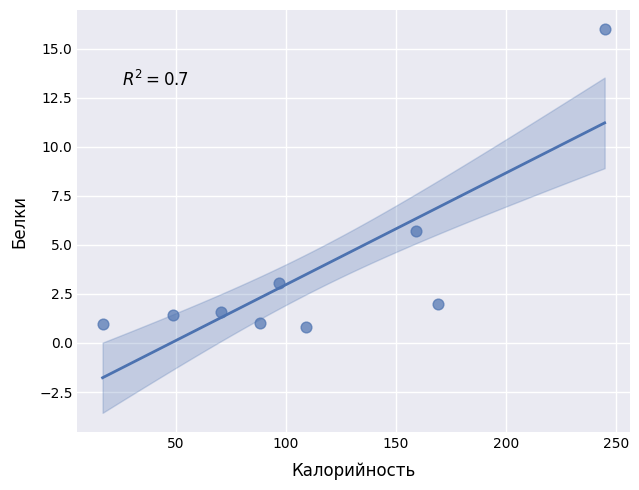

What is the average X value?

111.3